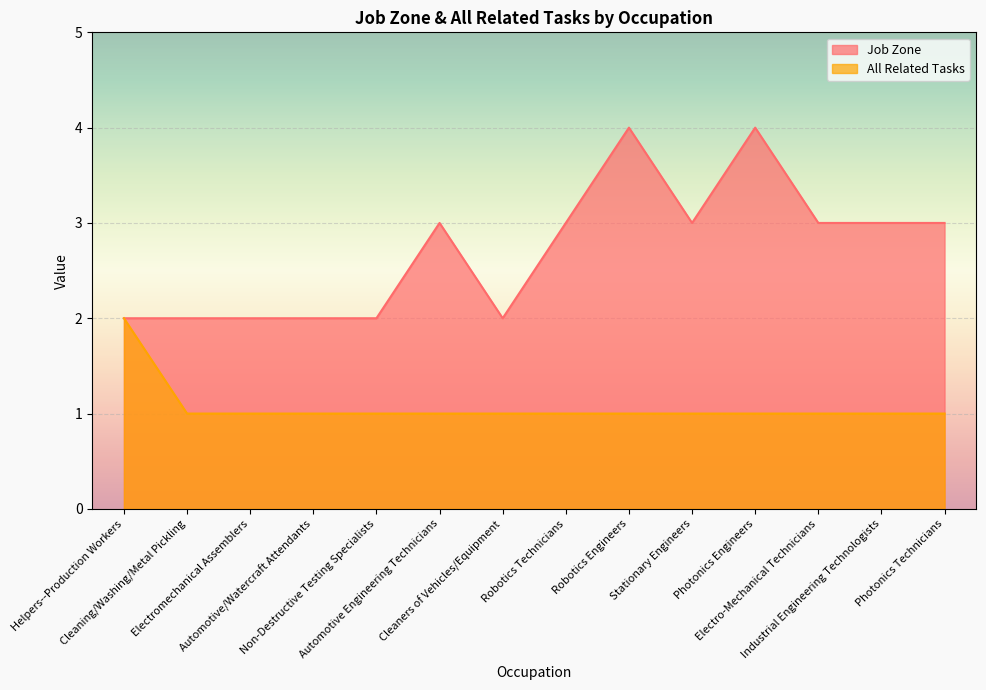

How many interior local peaks does the Job Zone series have?

3